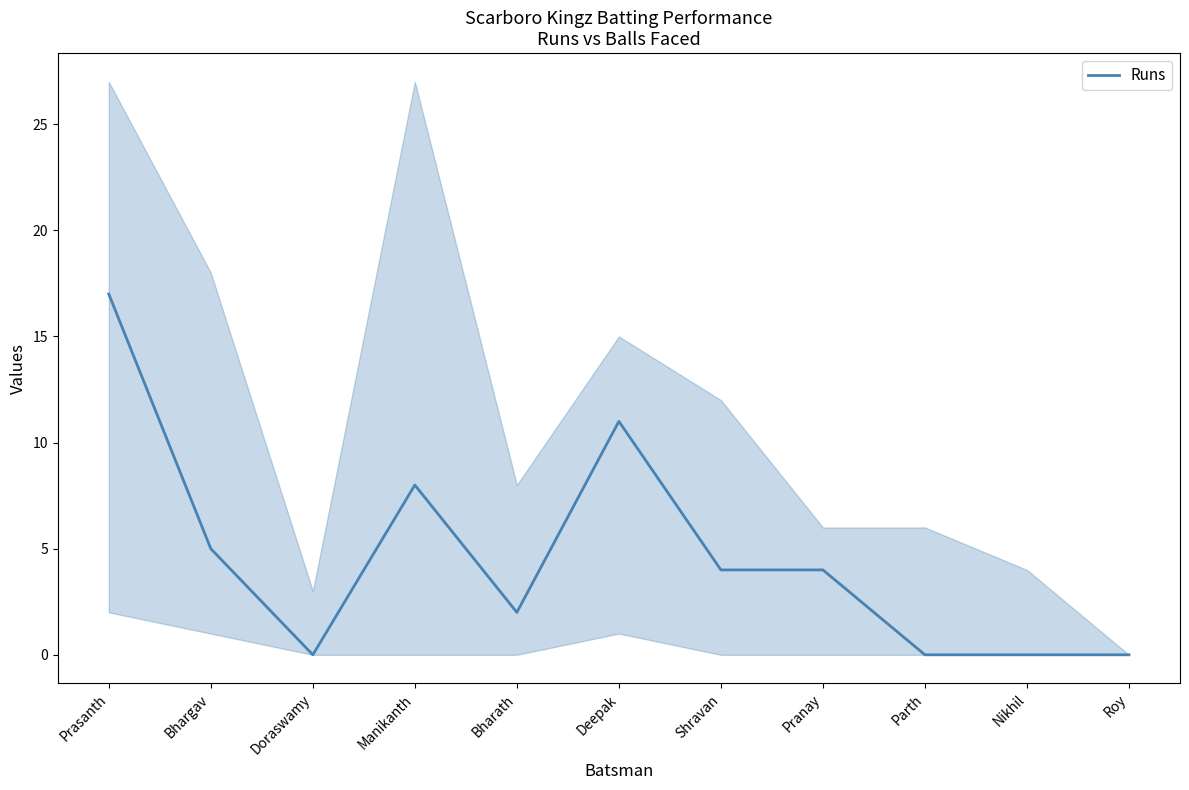

True or false: the data shows 2 at Bharath.

True